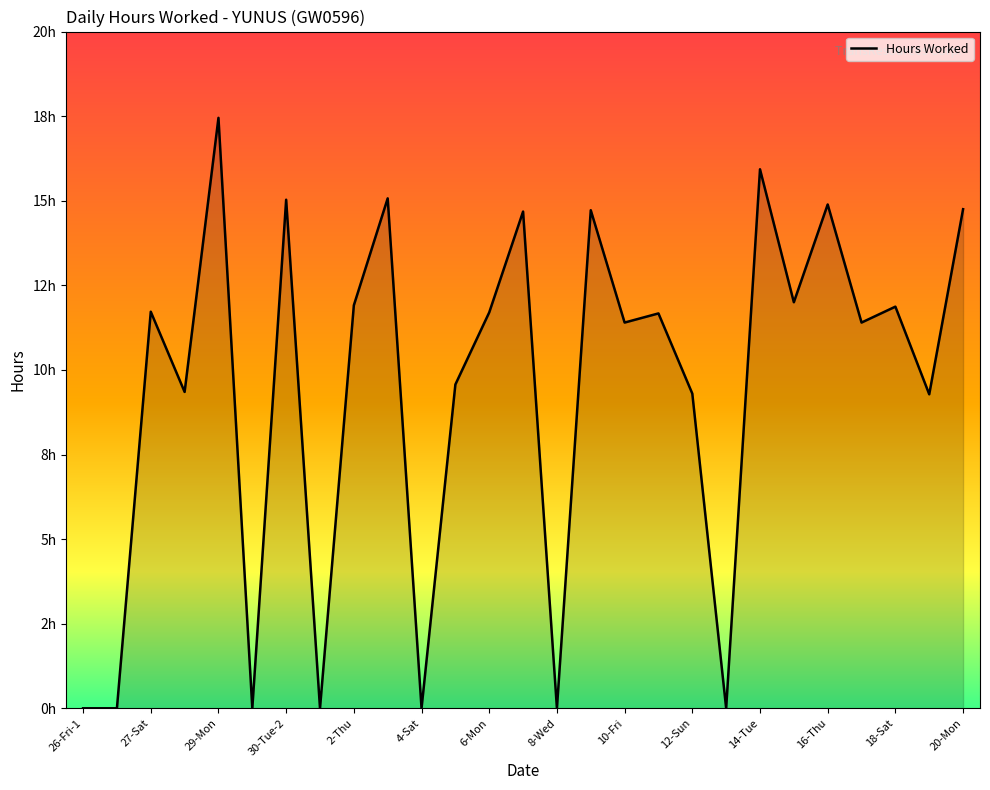

What is the difference between the second highest and minimum values?

15.9